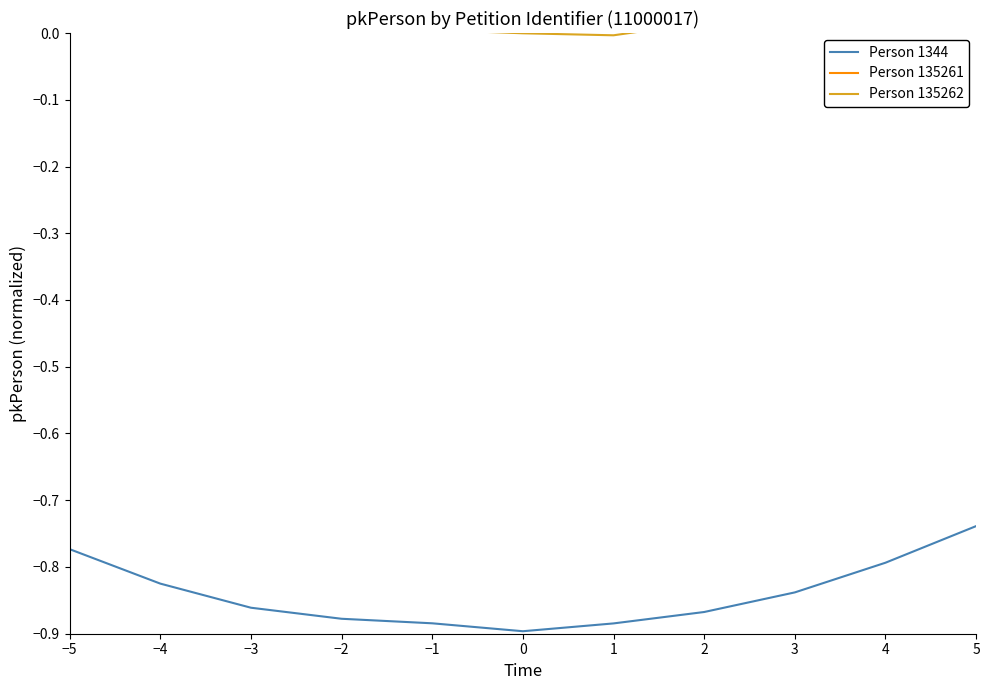

True or false: Person 135262 and Person 1344 intersect in this chart.

False